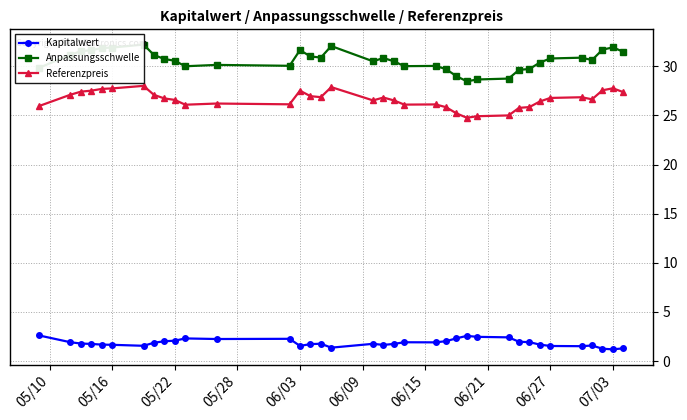

What is the difference between the maximum and minimum values in the Anpassungsschwelle series?

3.7